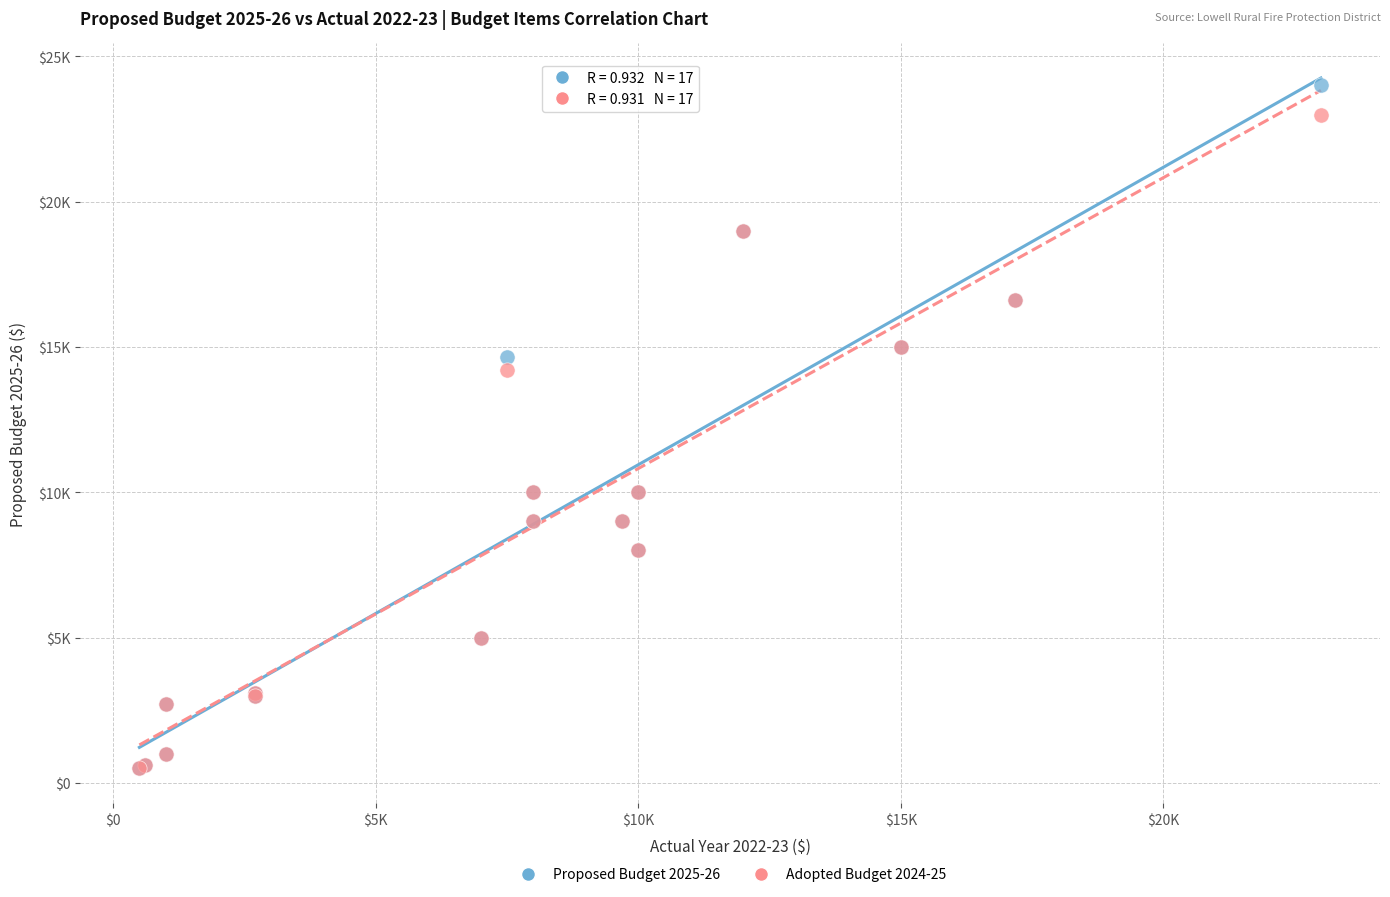

Which series contains the highest Y value?

Proposed Budget 2025-26